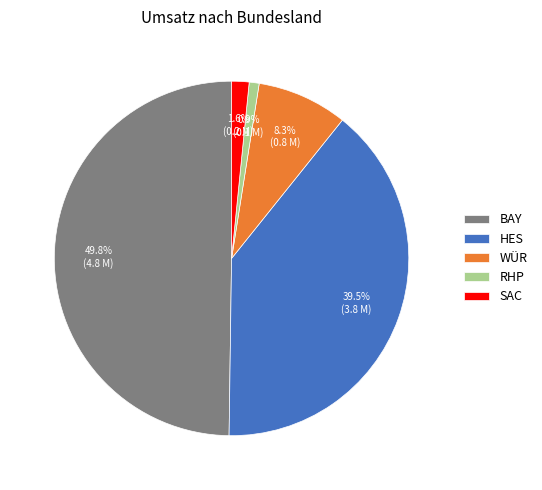

Does WÜR represent more than half of the total?

No